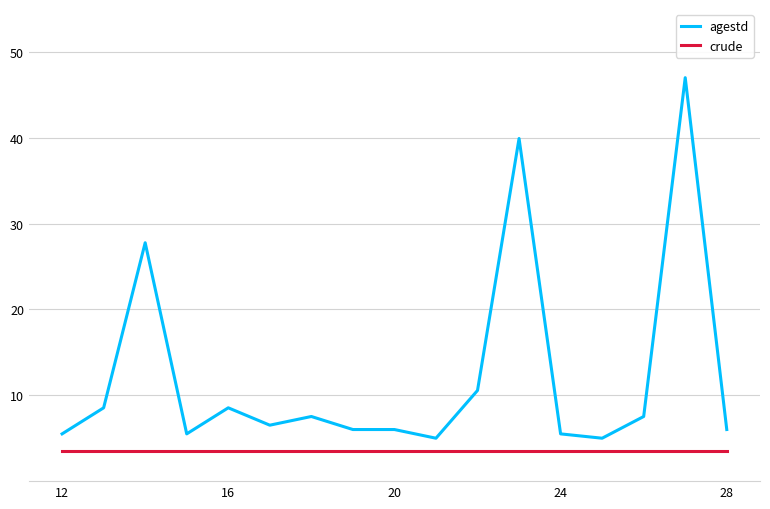

Which series has the widest spread of values?

agestd